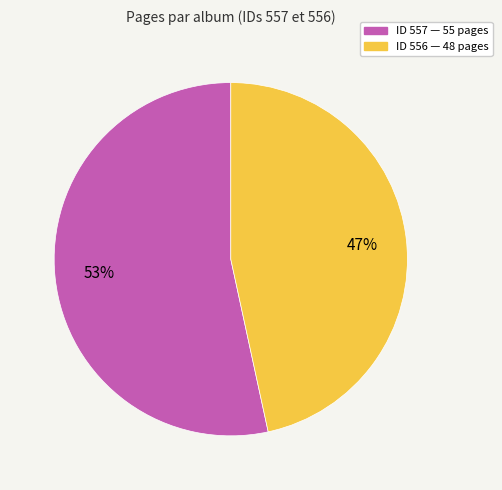

Rank the categories by value from highest to lowest.

ID 557 — 55 pages, ID 556 — 48 pages